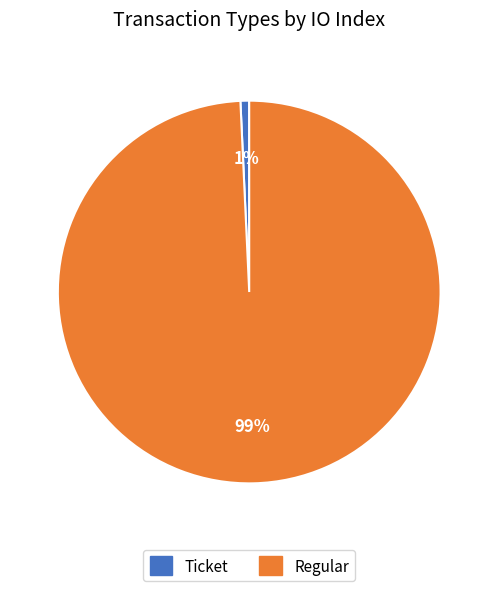

Which category has the biggest portion of the pie?

Regular